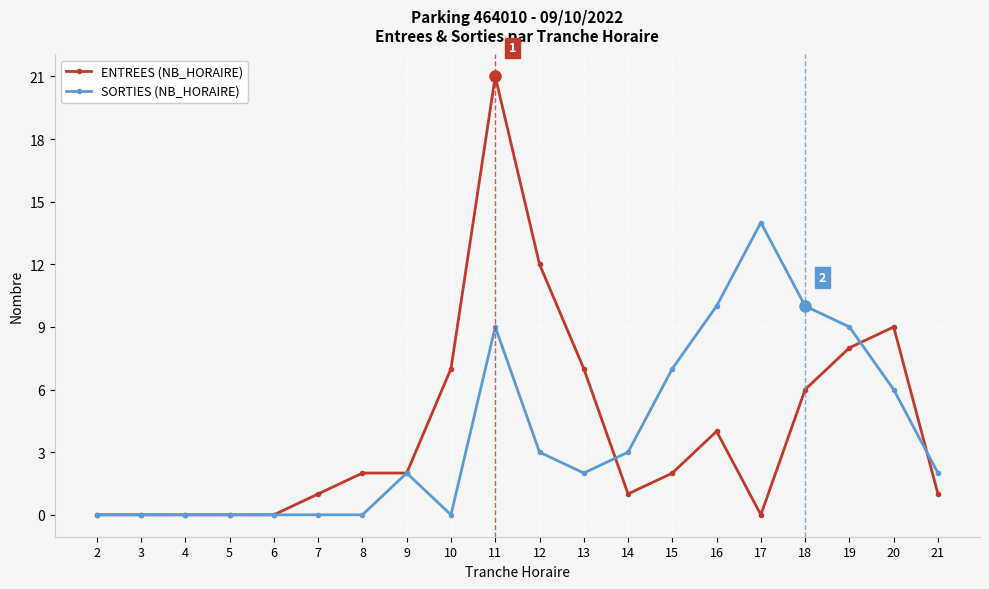

How many series are shown in this chart?

2